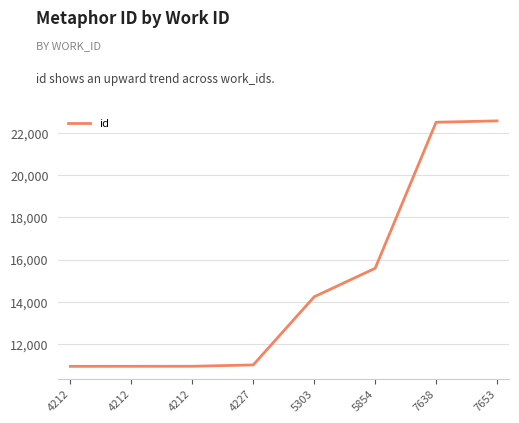

How many categories are shown in the chart?

8